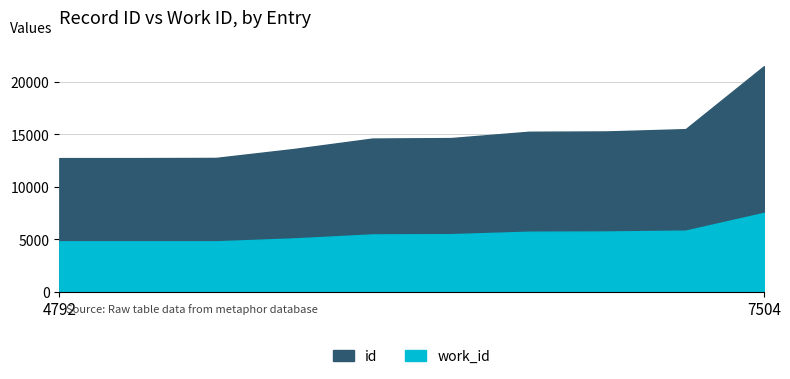

List the series in order of their overall mean, highest first.

id, work_id